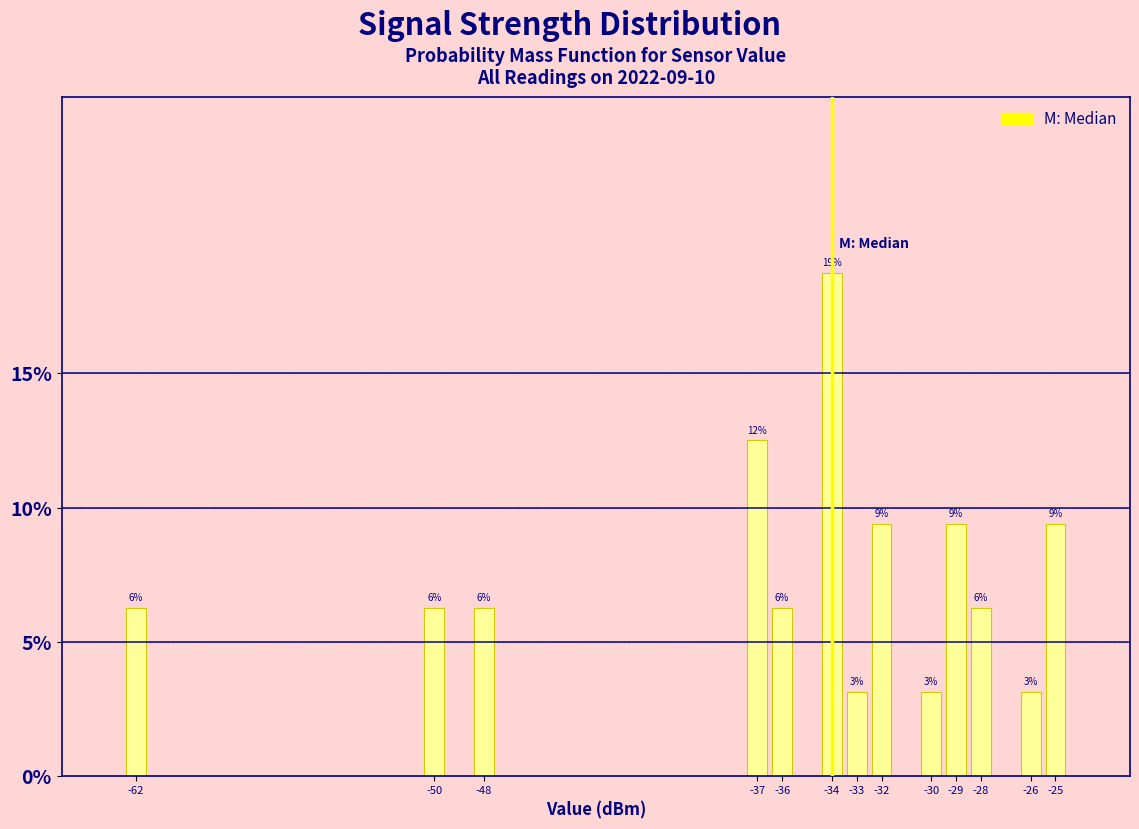

How many bars are there in total?

13